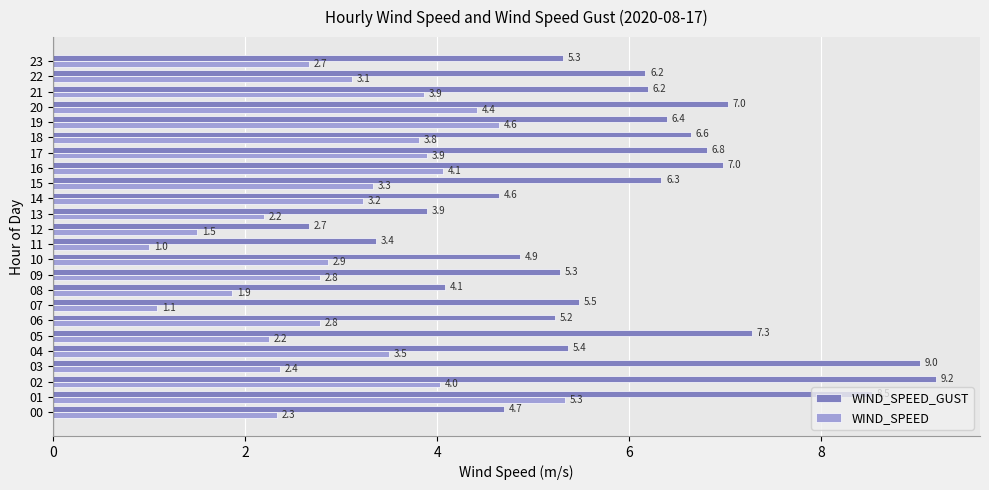

What is the difference between the highest and lowest values at 14?

1.4